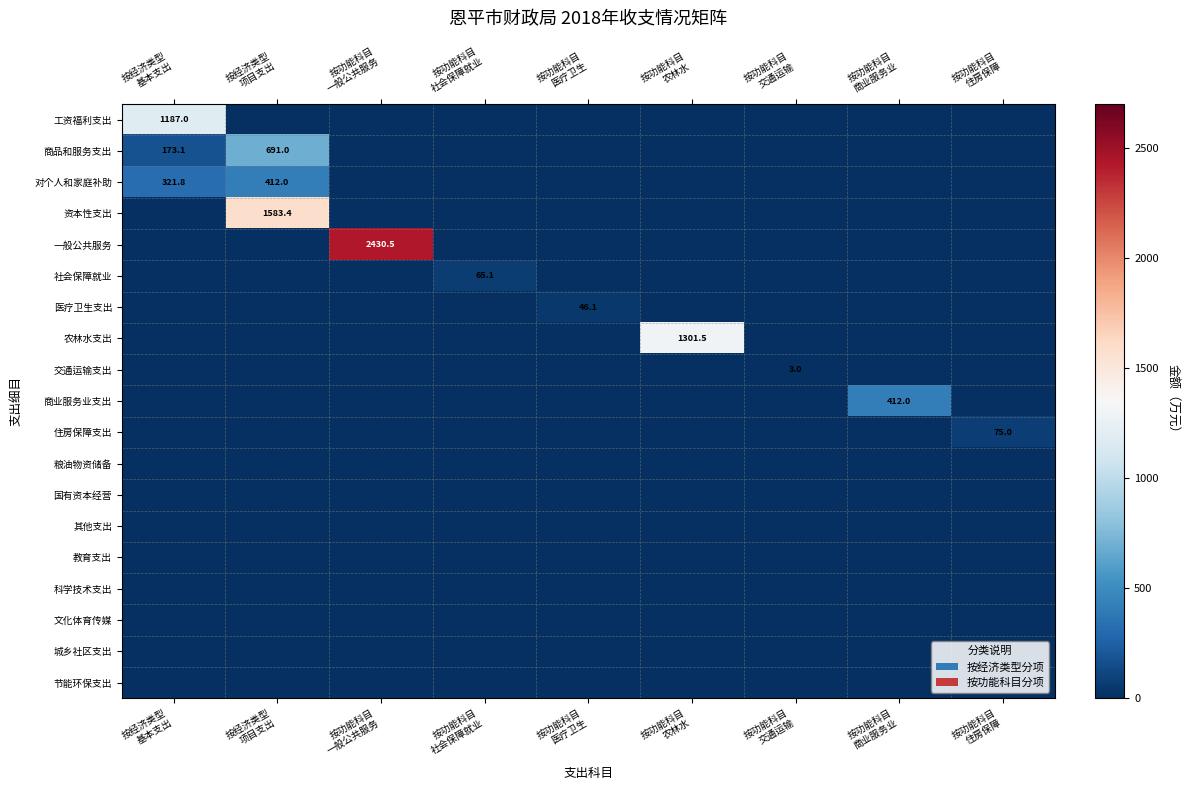

Between 按经济类型
项目支出 and 按功能科目
交通运输, which is larger?

按经济类型
项目支出